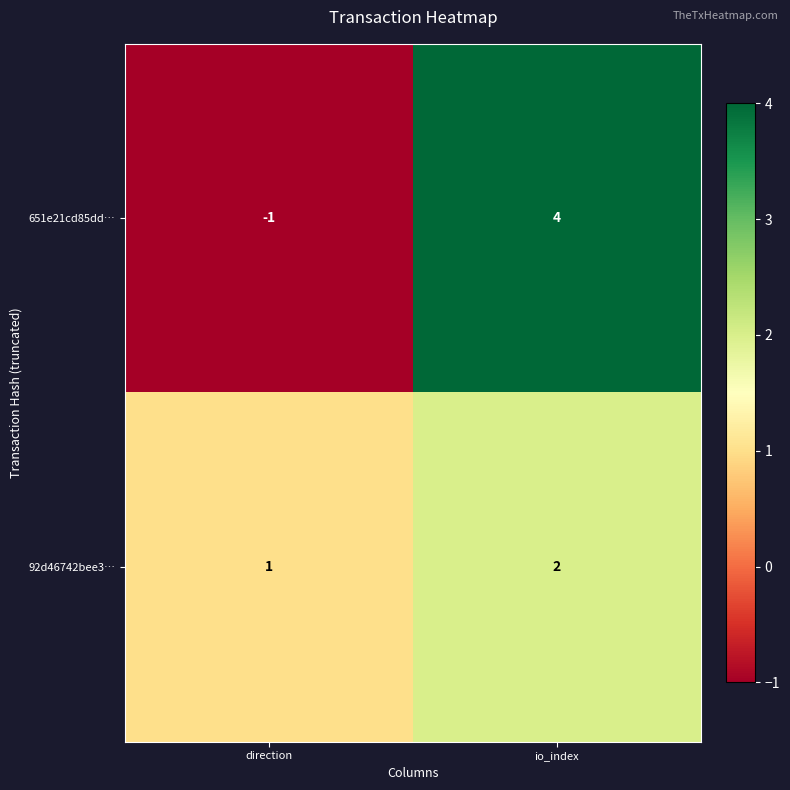

What is the sum of all 651e21cd85dd… values?

3